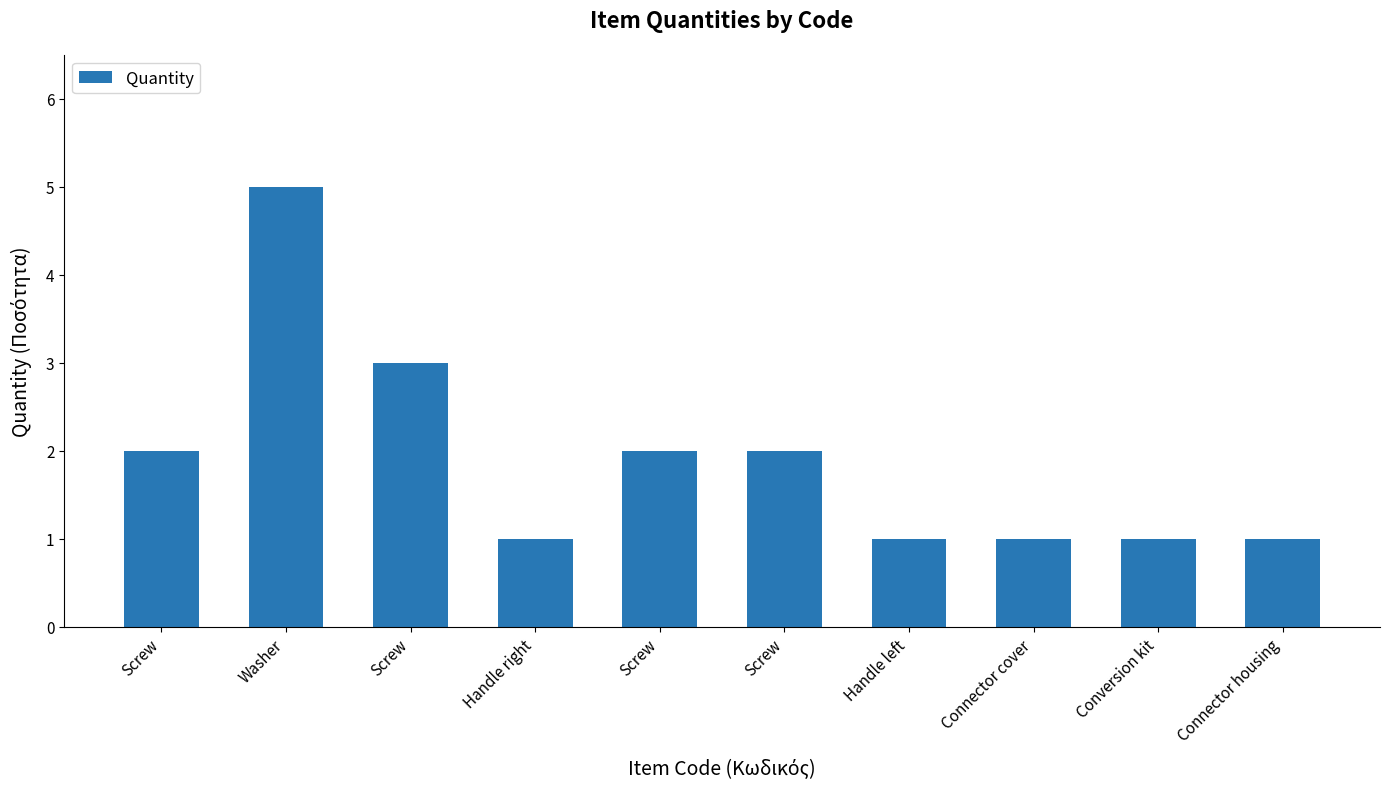

Does the chart contain any negative values?

No